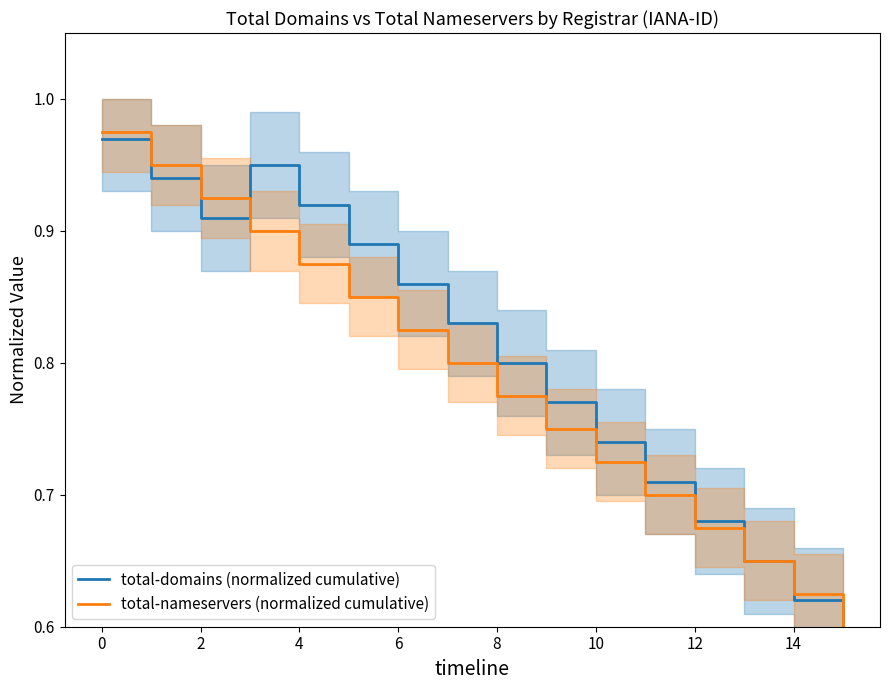

Which series has the widest spread of values?

total-domains (normalized cumulative)